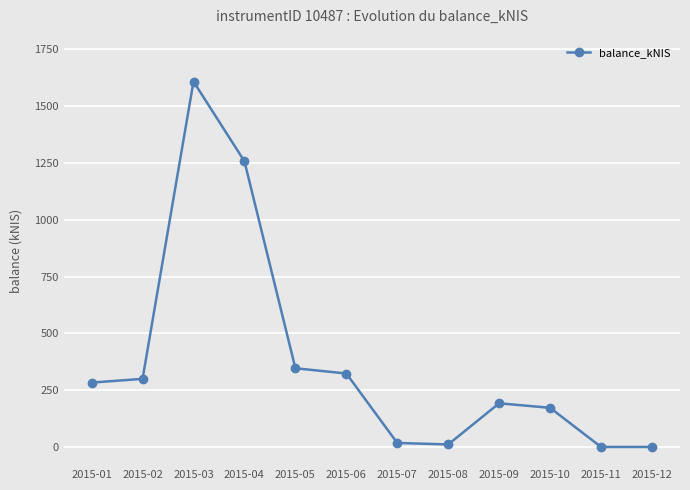

Is it true that the value at 2015-05 is 346.3?

True